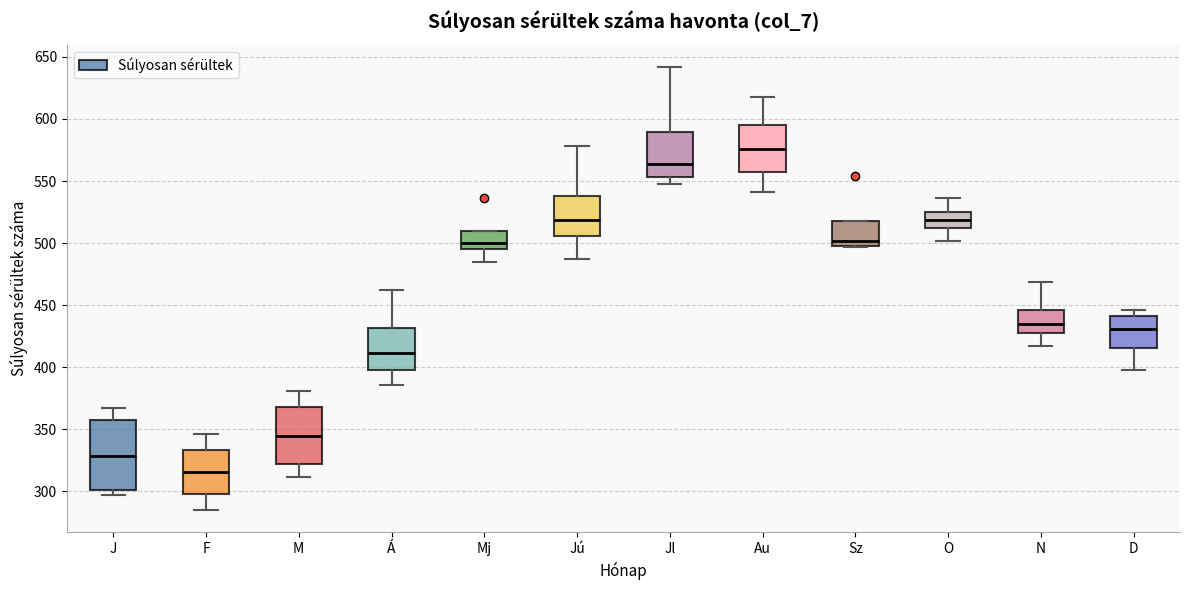

Reading left to right, read every box against the y-axis: the position of its median line, the range the box covers, and the ends of its whiskers. The values are not printed on the chart, so give them approximately, as read against the axis.

J: median 330, box 300 to 355, whiskers 295 to 365
F: median 315, box 300 to 335, whiskers 285 to 345
M: median 345, box 325 to 370, whiskers 310 to 380
Á: median 410, box 400 to 430, whiskers 385 to 460
Mj: median 500, box 495 to 510, whiskers 485 to 510
Jú: median 520, box 505 to 540, whiskers 485 to 580
Jl: median 565, box 555 to 590, whiskers 550 to 640
Au: median 575, box 560 to 595, whiskers 540 to 620
Sz: median 500 (just above the box's lower edge), box 500 to 520, whiskers 495 to 520
O: median 520, box 515 to 525, whiskers 500 to 535
N: median 435, box 430 to 445, whiskers 415 to 470
D: median 430, box 415 to 440, whiskers 400 to 445